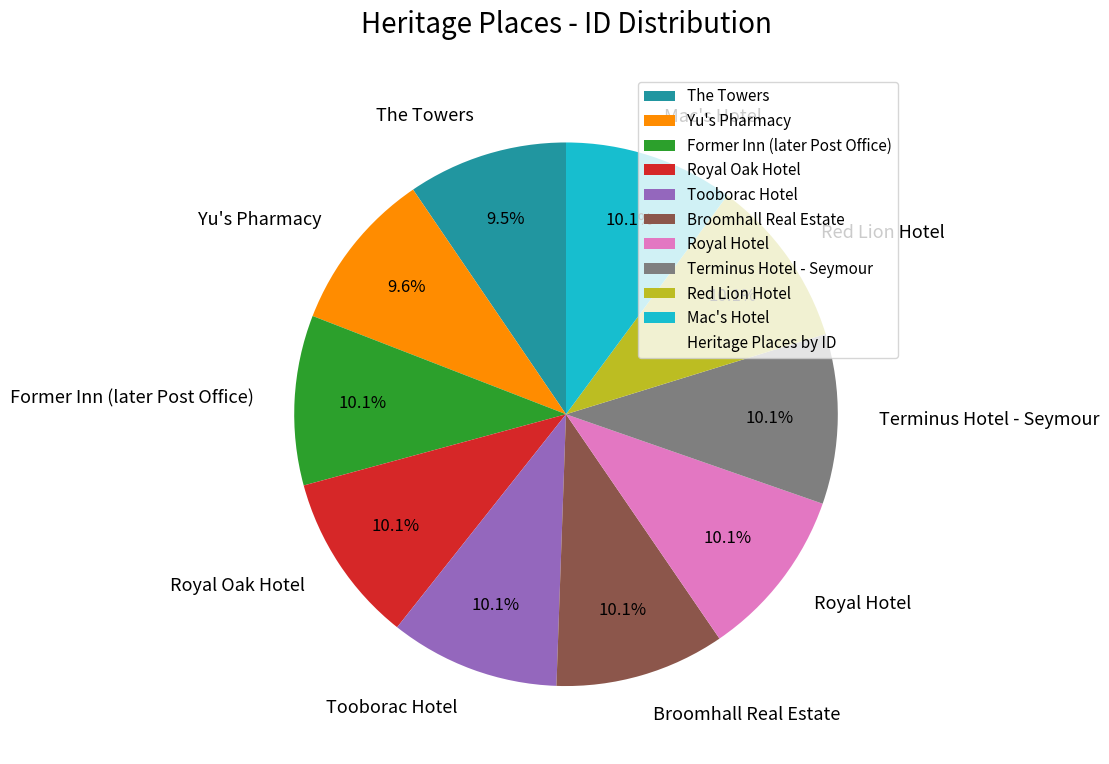

What percentage do Broomhall Real Estate and Royal Hotel together represent?

20.2%